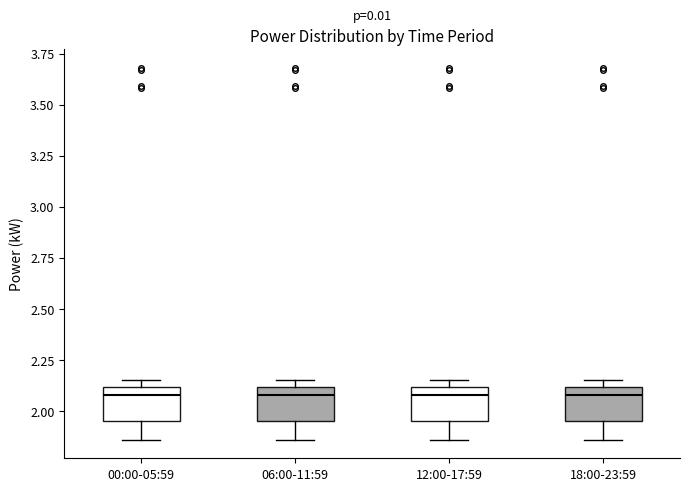

Reading left to right, read every box against the y-axis: the position of its median line, the range the box covers, and the ends of its whiskers. The values are not printed on the chart, so give them approximately, as read against the axis.

00:00-05:59: median 2.10 (just below the box's upper edge), box 1.95 to 2.10, whiskers 1.85 to 2.15
06:00-11:59: median 2.10 (just below the box's upper edge), box 1.95 to 2.10, whiskers 1.85 to 2.15
12:00-17:59: median 2.10 (just below the box's upper edge), box 1.95 to 2.10, whiskers 1.85 to 2.15
18:00-23:59: median 2.10 (just below the box's upper edge), box 1.95 to 2.10, whiskers 1.85 to 2.15